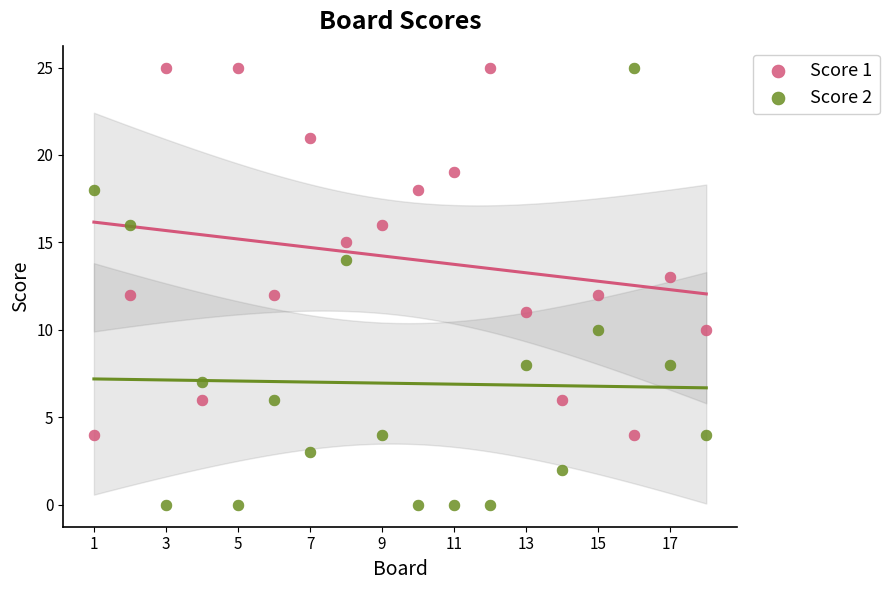

Across all data points, what is the range of X values (max minus min)?

17